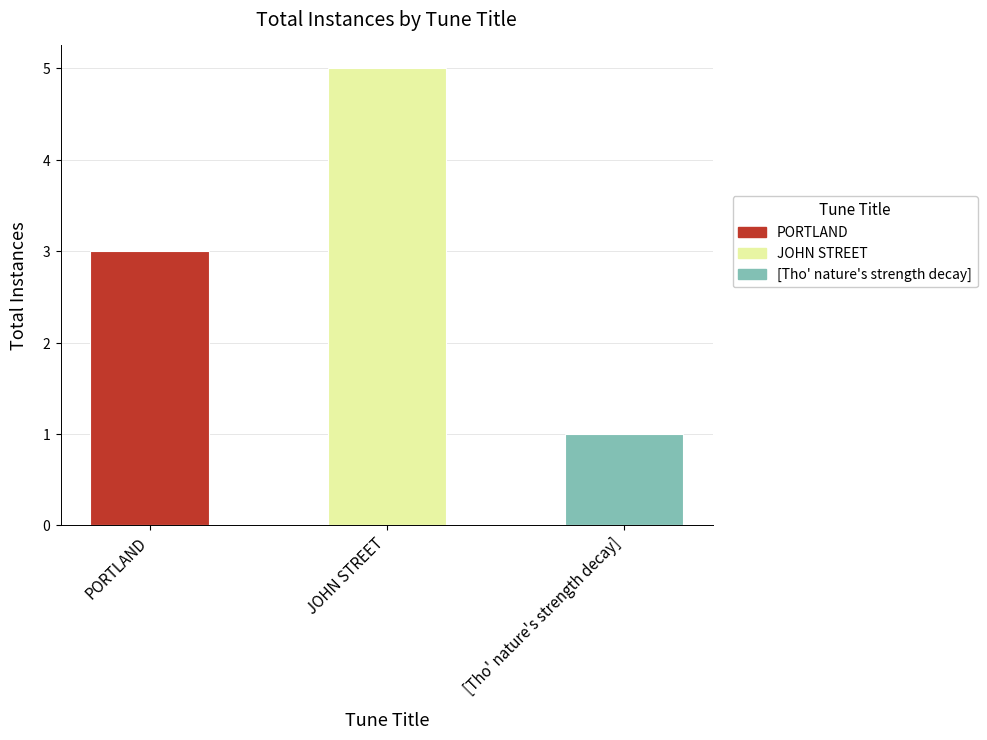

Which category has the lowest value across all series?

[Tho' nature's strength decay]